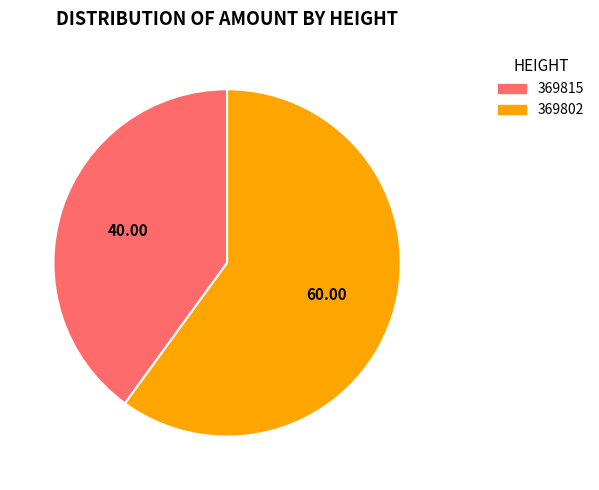

Is the sum of 369802 and 369815 greater than half?

Yes